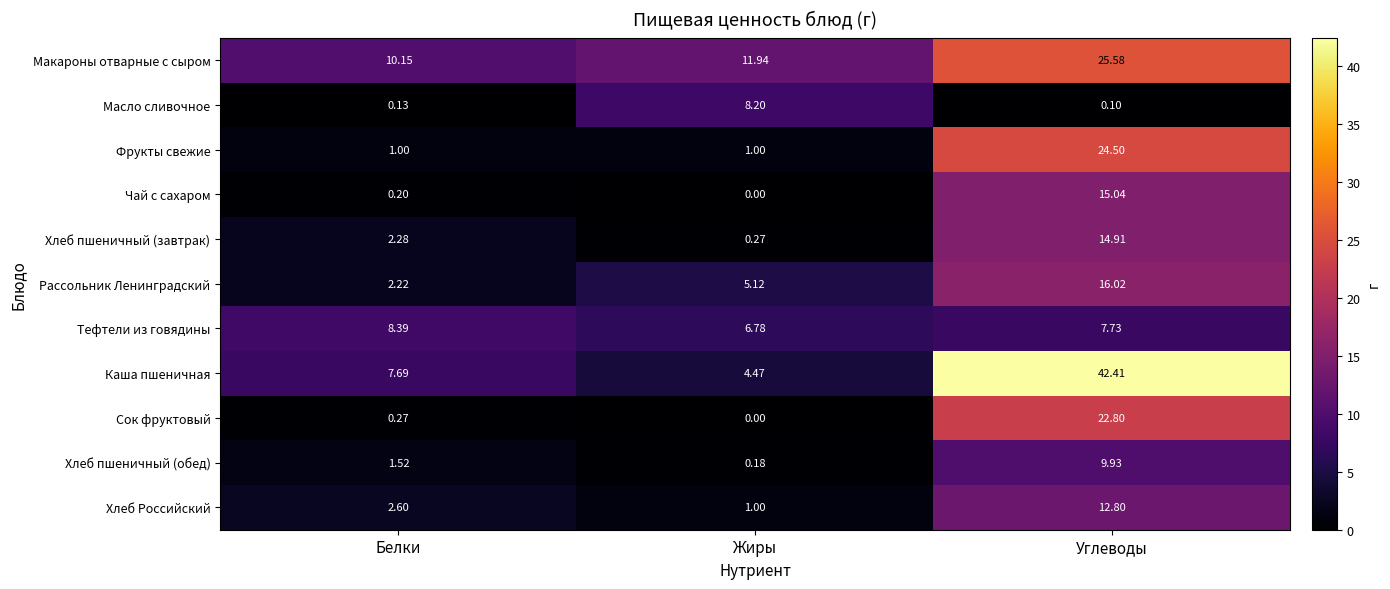

At Углеводы, list the series in order from largest to smallest.

Каша пшеничная, Макароны отварные с сыром, Фрукты свежие, Сок фруктовый, Рассольник Ленинградский, Чай с сахаром, Хлеб пшеничный (завтрак), Хлеб Российский, Хлеб пшеничный (обед), Тефтели из говядины, Масло сливочное